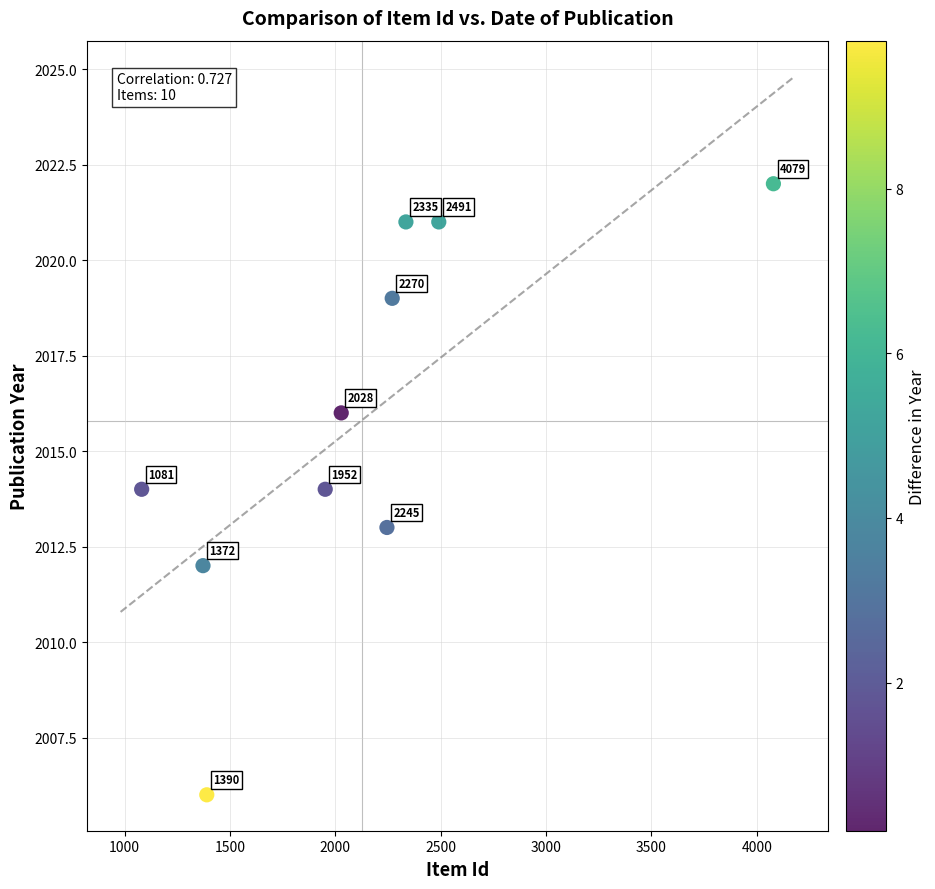

What Y value in the scatter plot is closest to 2014?

2014